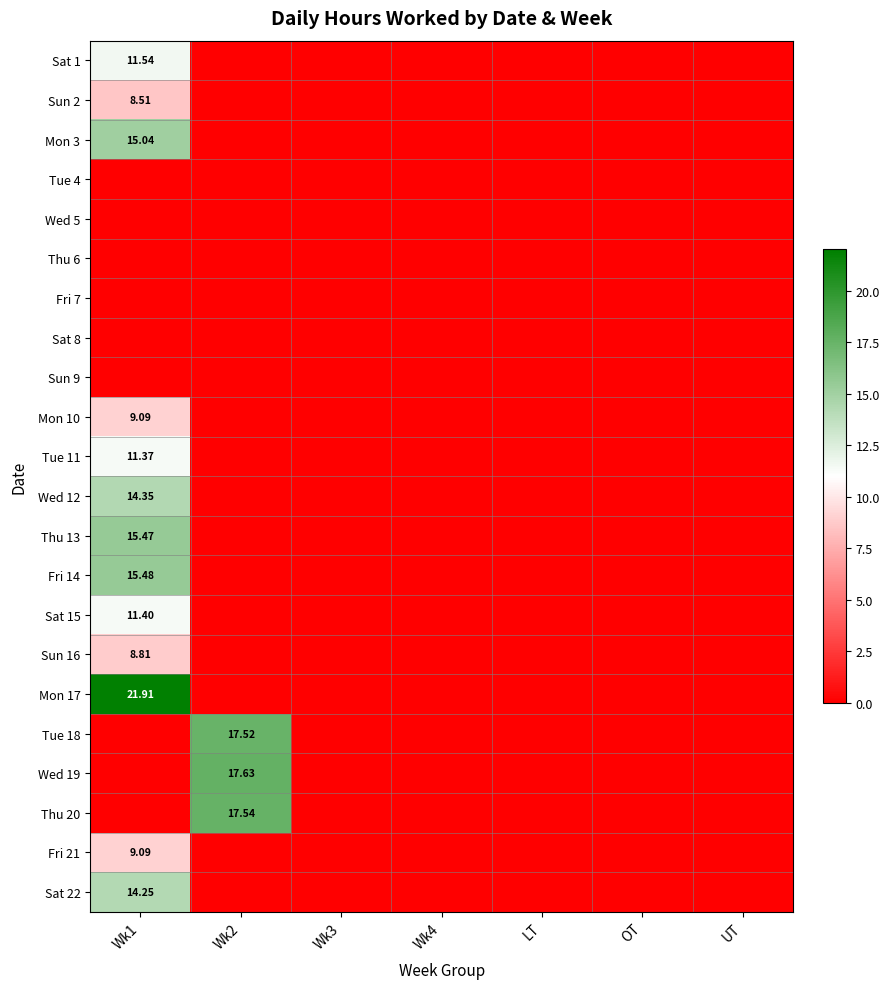

Rank the series at Wk4 from lowest to highest value.

Sat 1, Sun 2, Mon 3, Tue 4, Wed 5, Thu 6, Fri 7, Sat 8, Sun 9, Mon 10, Tue 11, Wed 12, Thu 13, Fri 14, Sat 15, Sun 16, Mon 17, Tue 18, Wed 19, Thu 20, Fri 21, Sat 22